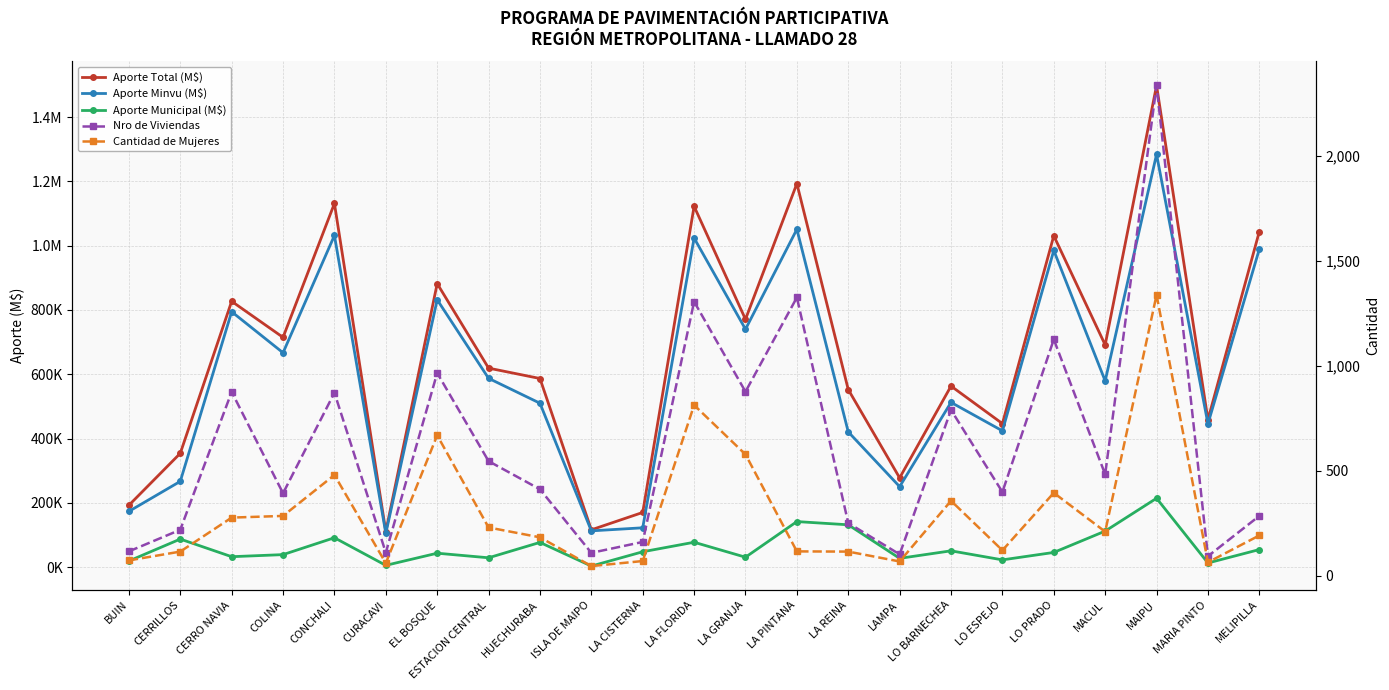

At how many categories does at least one series exceed 1148808?

2